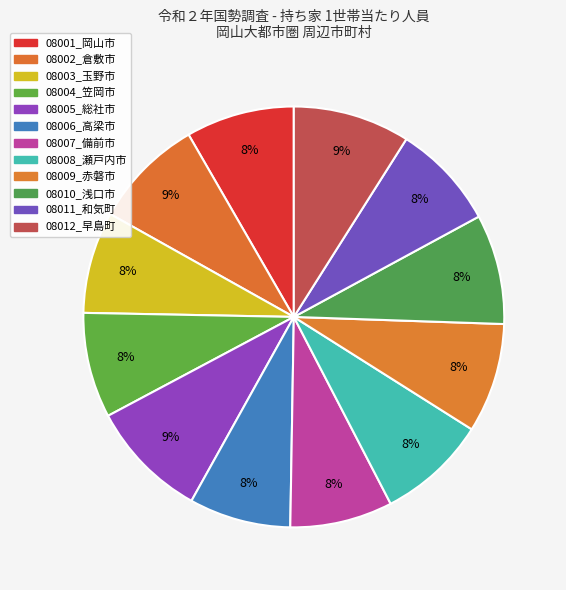

The 08006_高梁市 slice represents 17% of the pie. True or false?

False